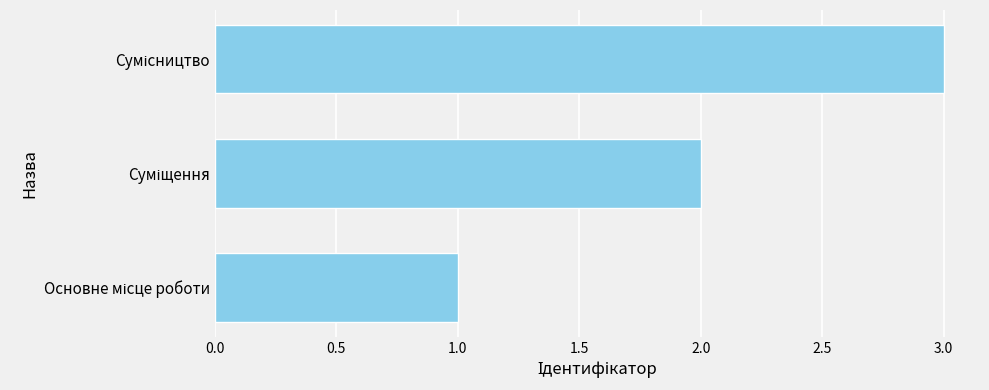

What is the sum of all values?

6